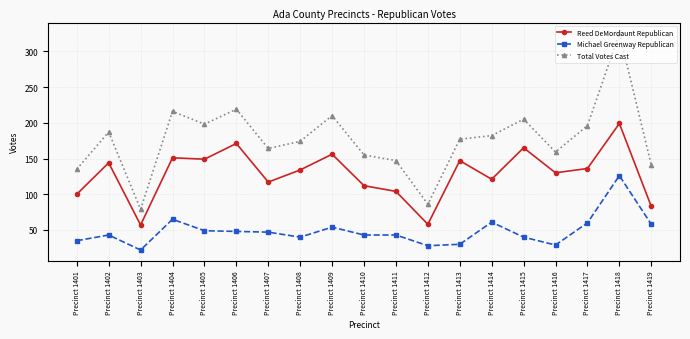

Rank the series by their maximum value, from highest to lowest.

Total Votes Cast, Reed DeMordaunt Republican, Michael Greenway Republican